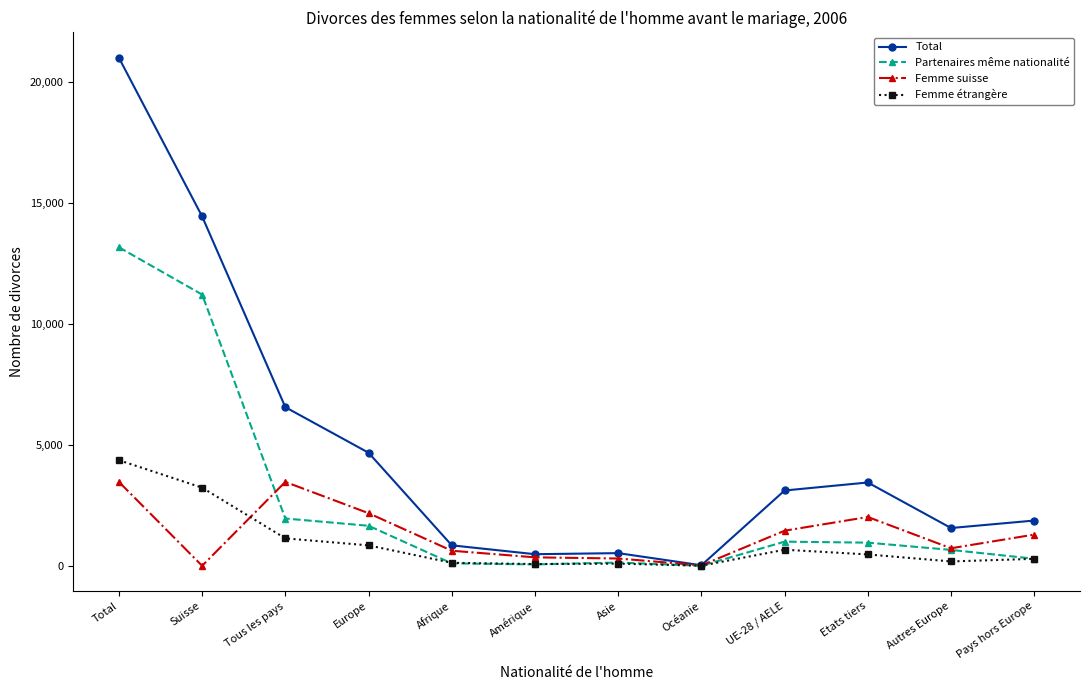

True or false: Femme suisse has a value of 1289 at Pays hors Europe.

True